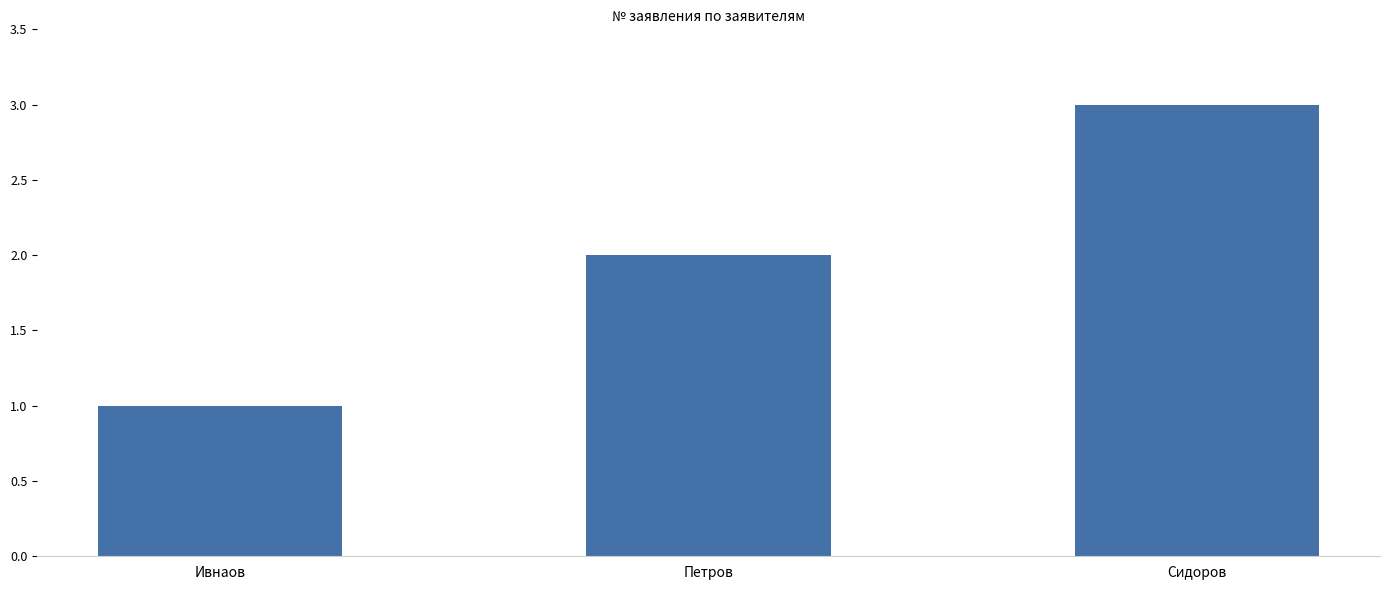

What is the approximate value at Ивнаов?

1